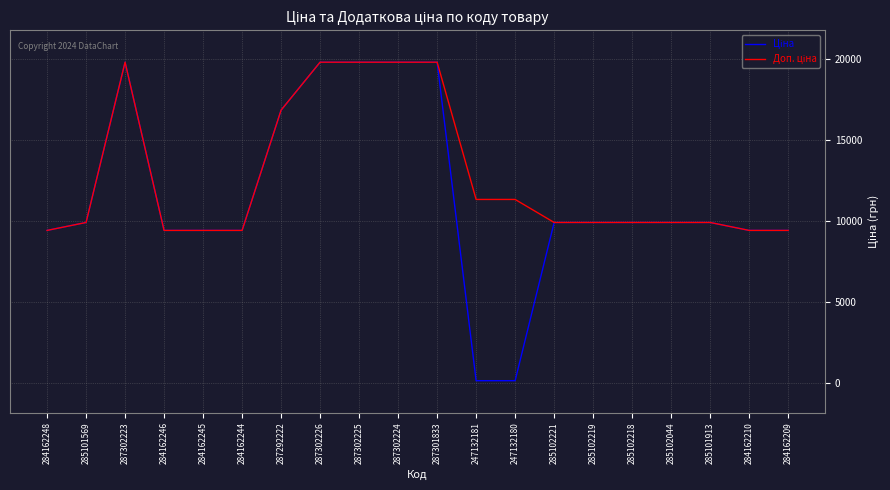

What is the greatest value displayed?

19831.1